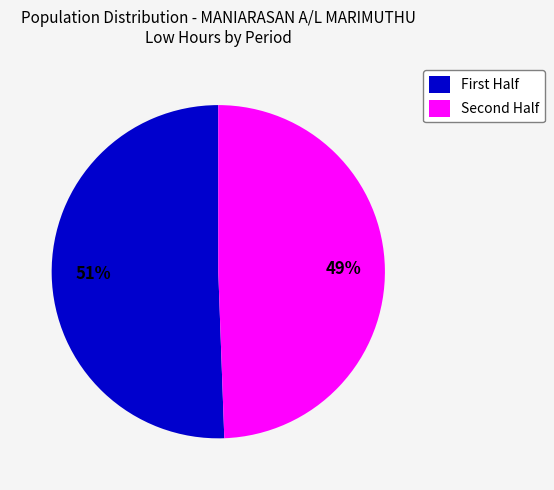

To the nearest percent, what is the average slice percentage?

50%